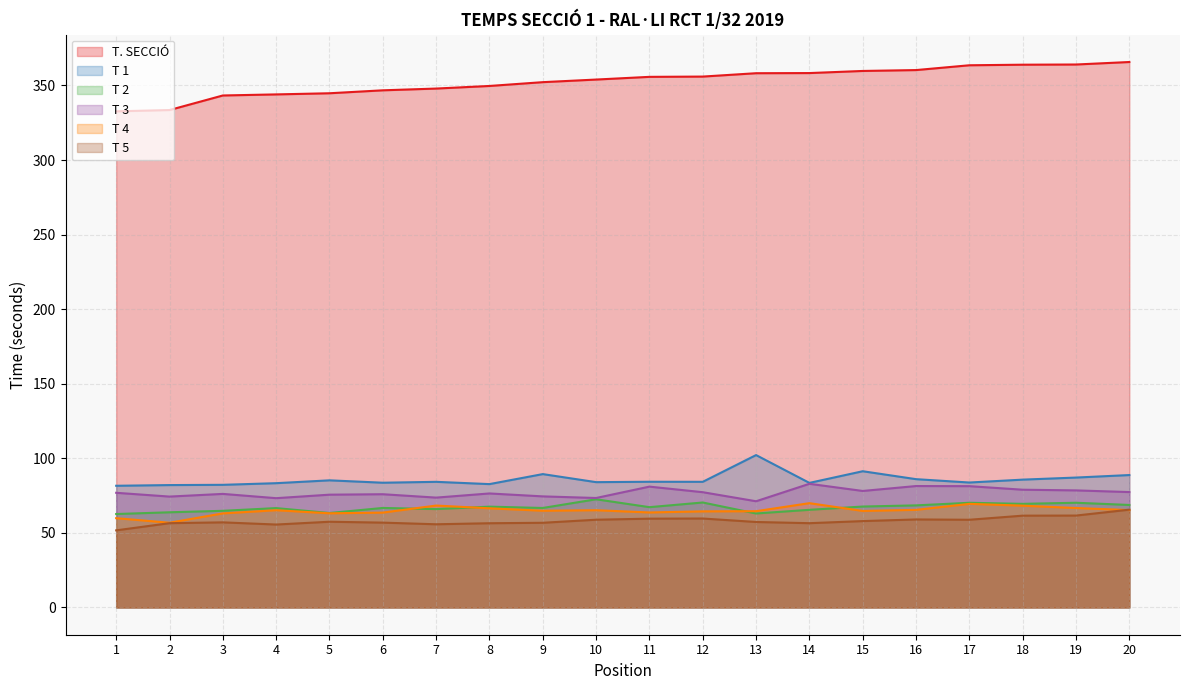

At which category is the sum across all series the highest?

20